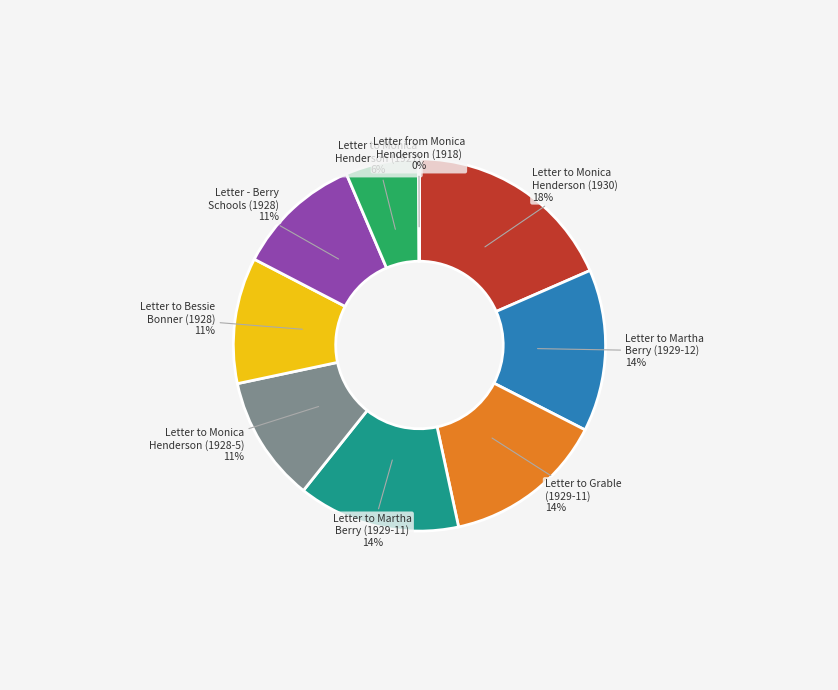

To the nearest percent, what is the difference between the largest and smallest slice percentages?

18%